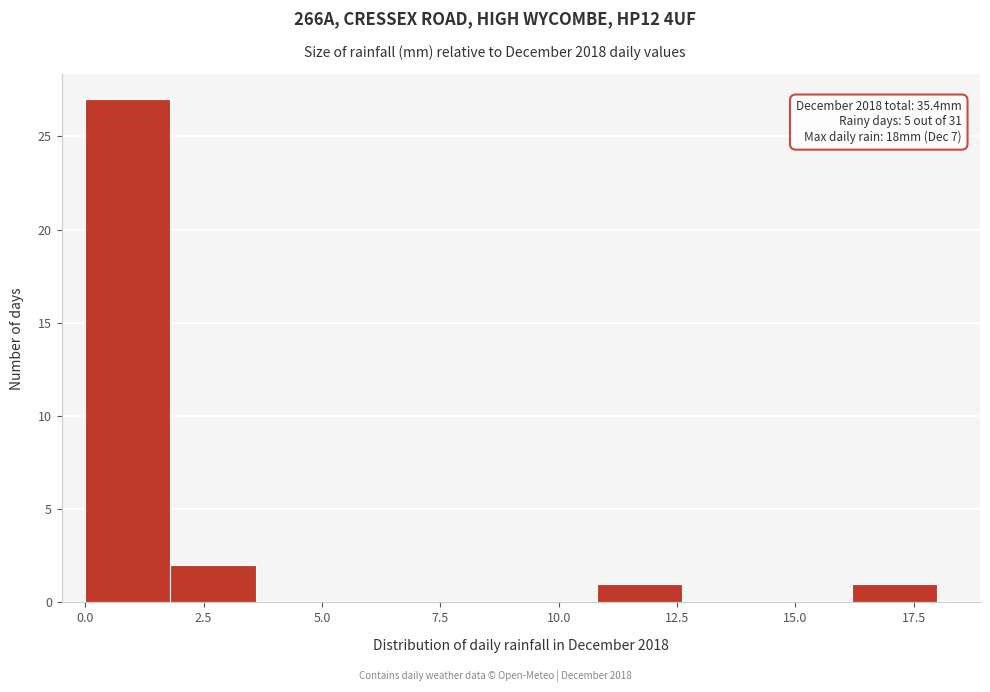

Read against the x-axis, roughly where is the centre of the tallest bar?

1.0